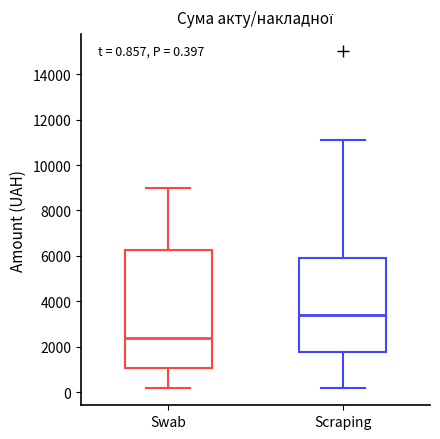

Comparing the boxes themselves (not the whiskers), which one is the tallest?

Swab